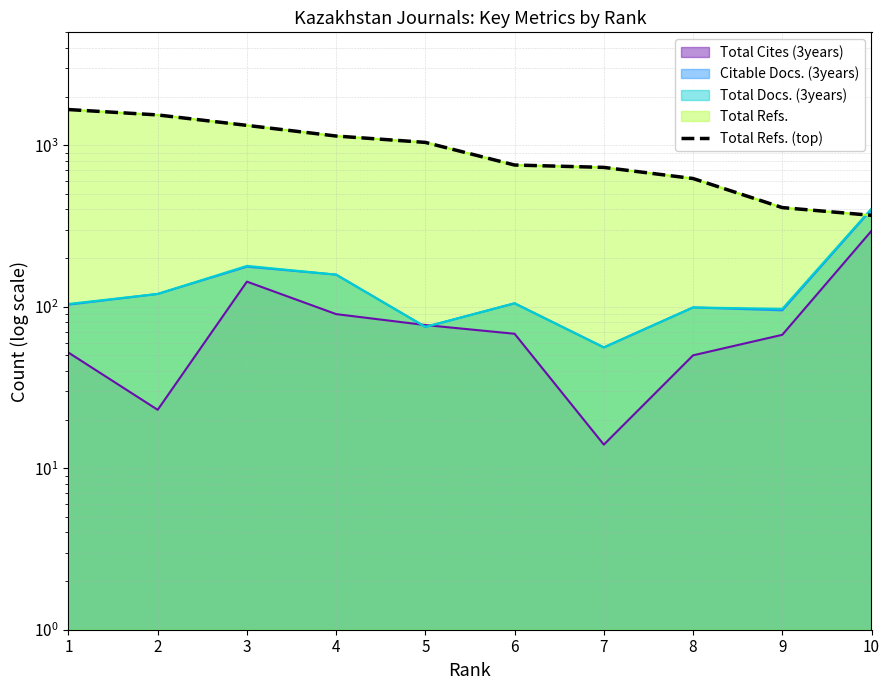

Count the number of values greater than 1041.

4